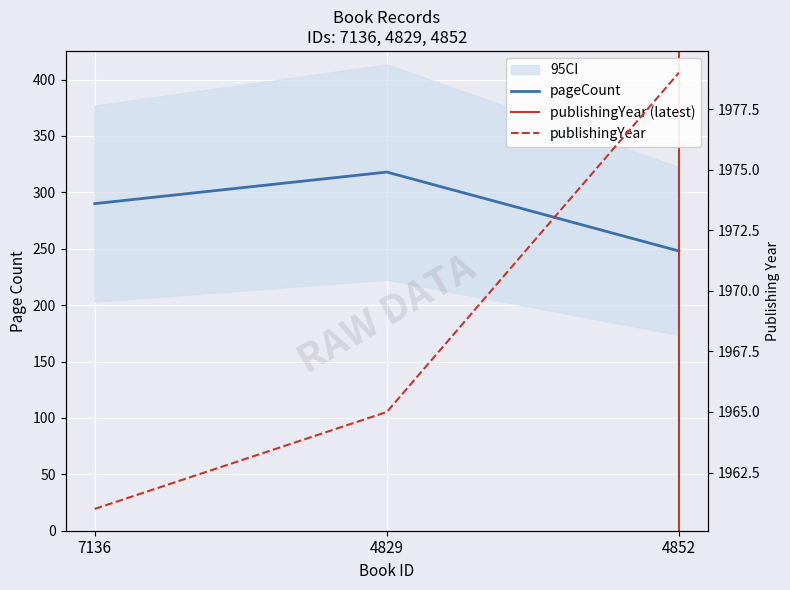

Which label corresponds to the smallest value in the chart?

4852